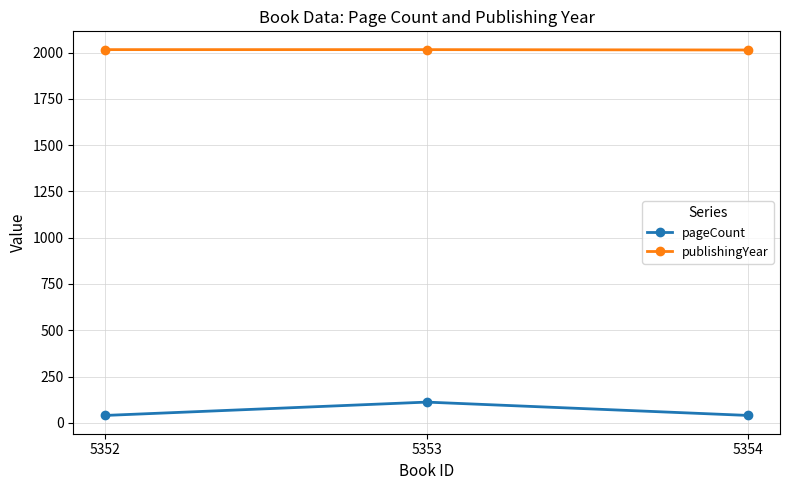

Rank the series at 5352 from highest to lowest value.

publishingYear, pageCount